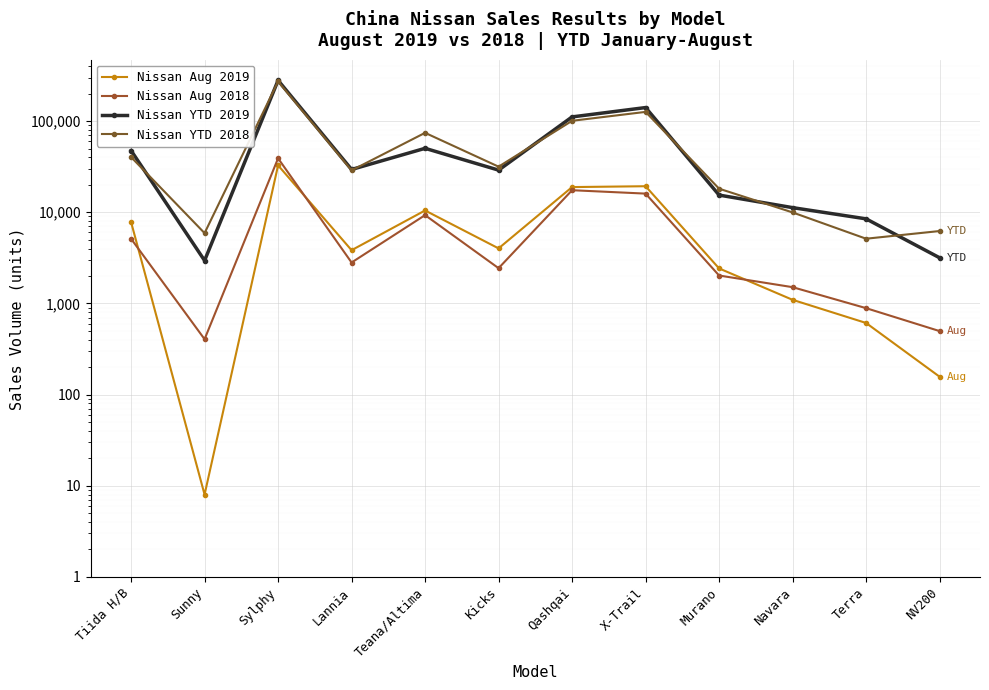

Where does the Nissan Aug 2019 series first go above 4013?

Tiida H/B